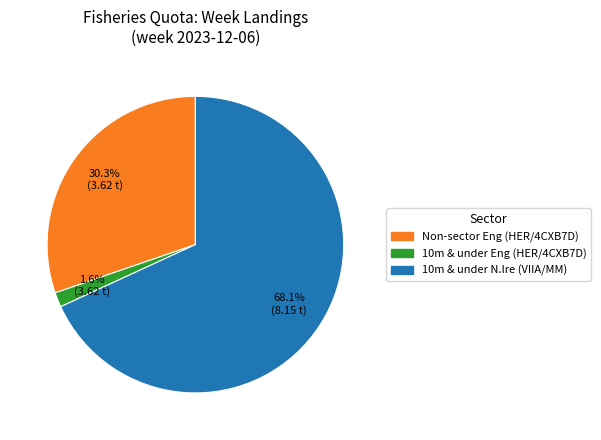

Is there any slice that represents more than half of the pie?

Yes